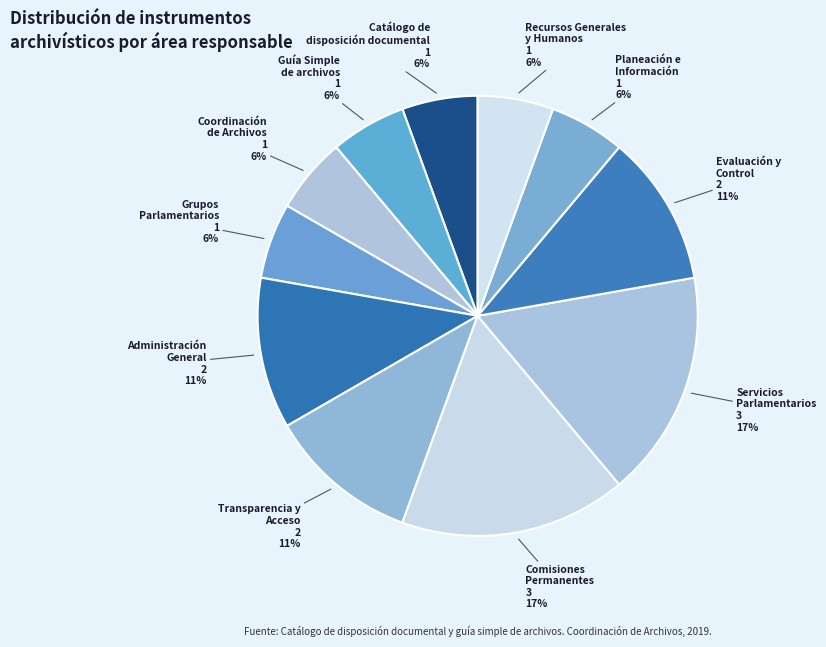

Count the number of slices in the pie.

11